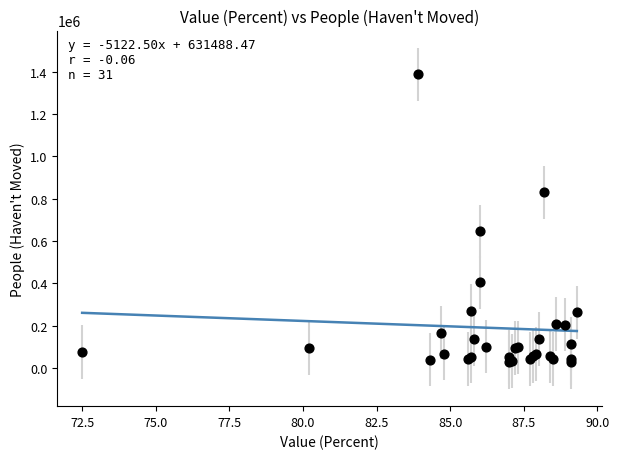

What Y value in the scatter plot is closest to 706392?

645042